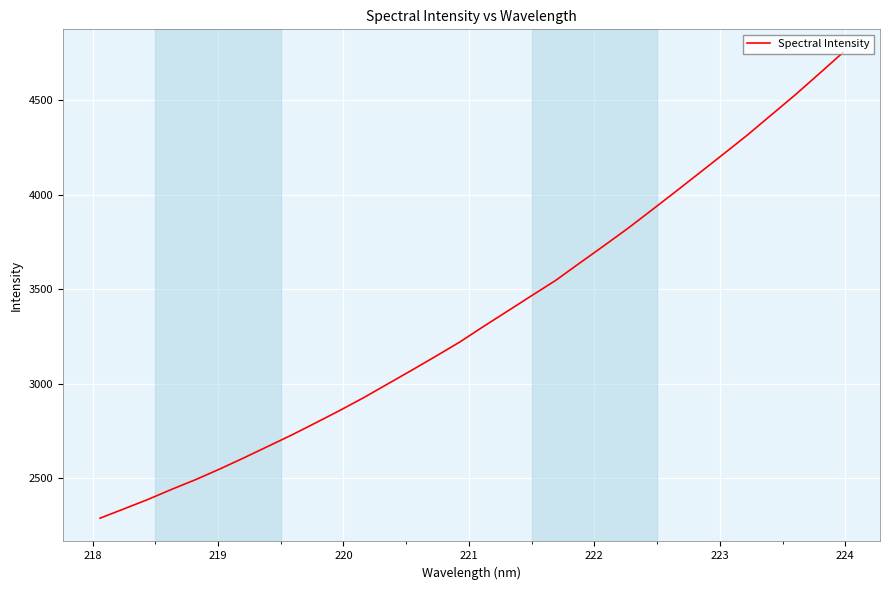

What is the maximum value shown in the chart?

4749.9